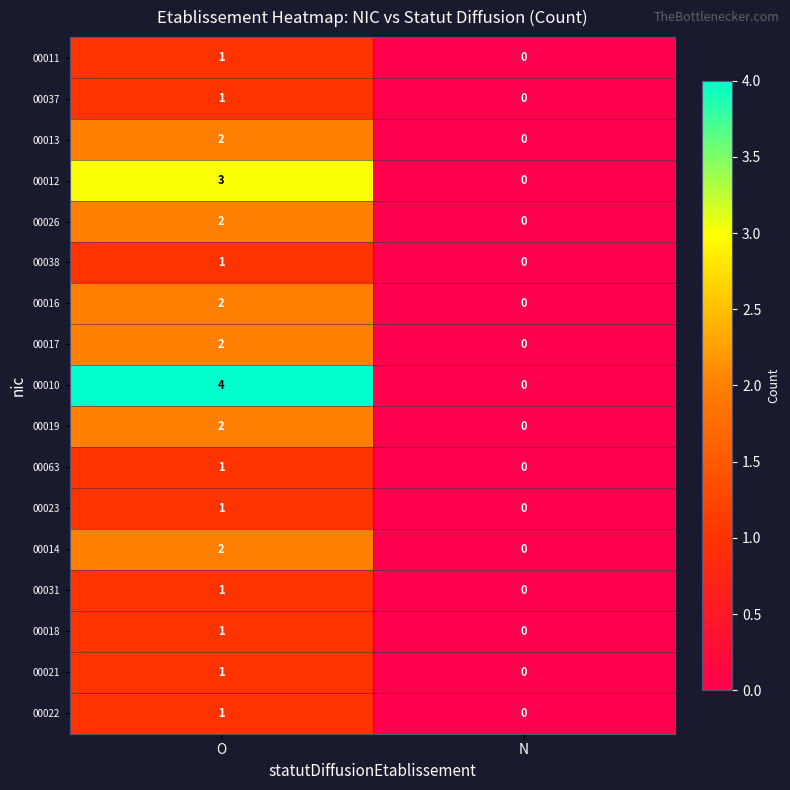

At which label is 00018 closest to 0?

N